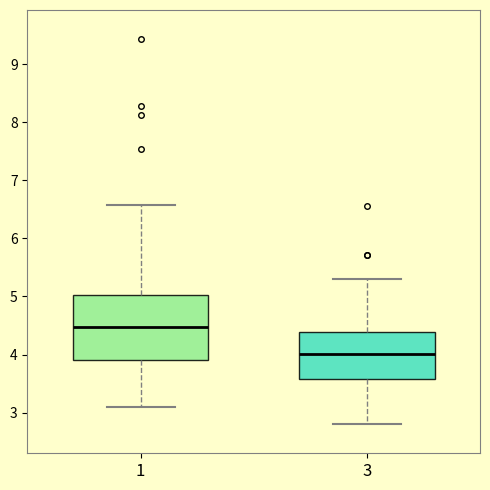

Where does the lower whisker of the box at x = 1 end on the y-axis? The values are not printed on the chart, so give them approximately, as read against the axis.

3.1